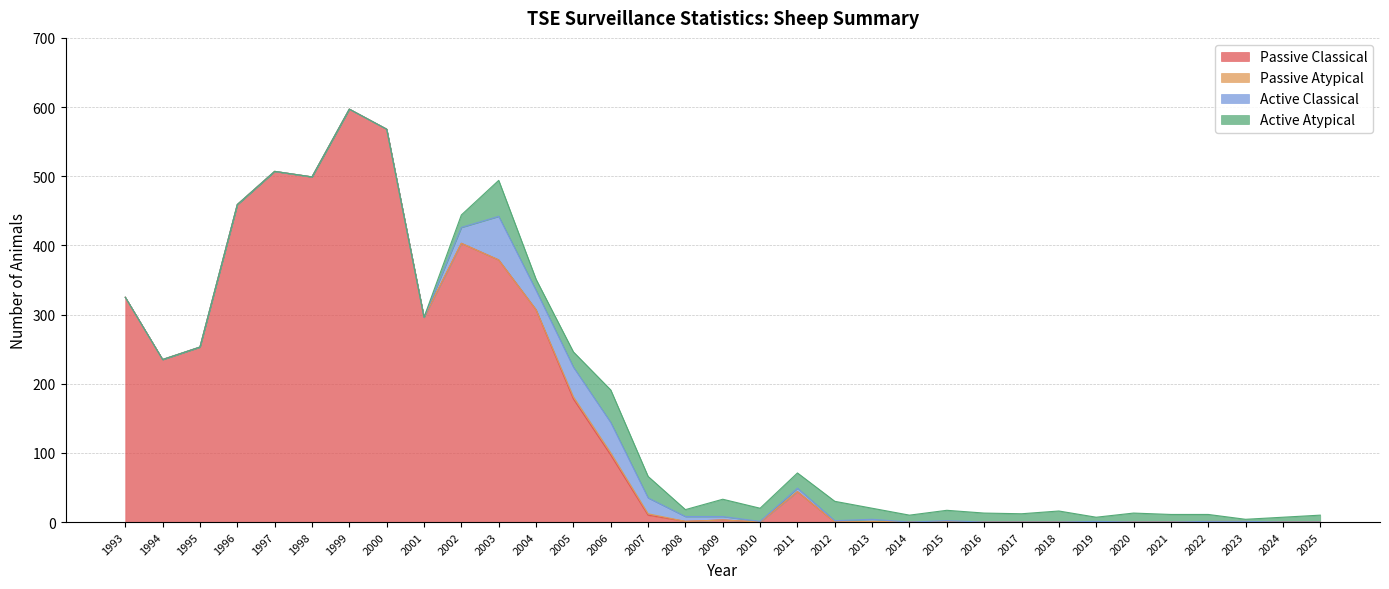

How many intersections are there between Passive Classical and Active Classical?

3